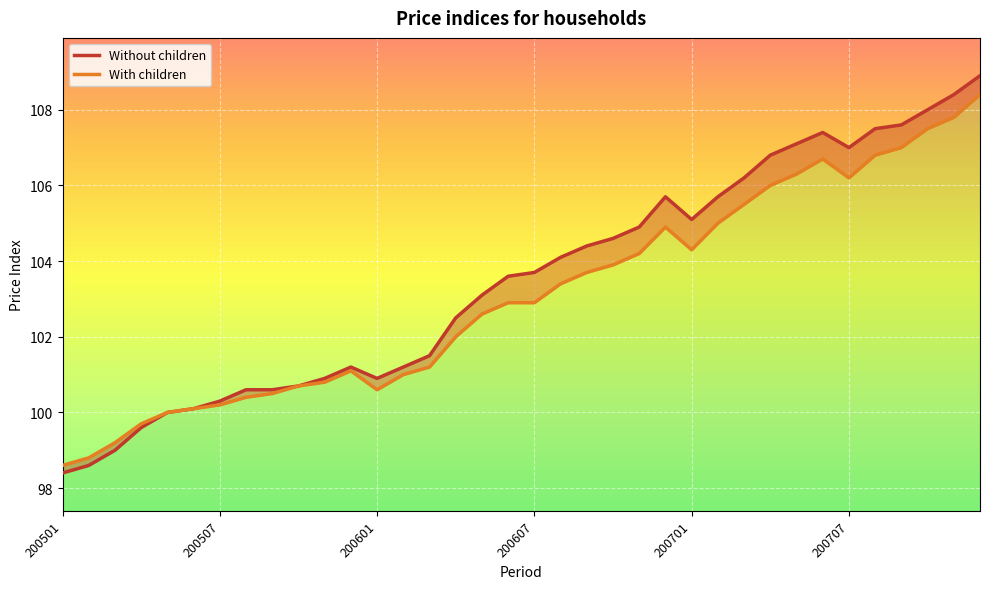

How many data points in Without children are less than 103?

16